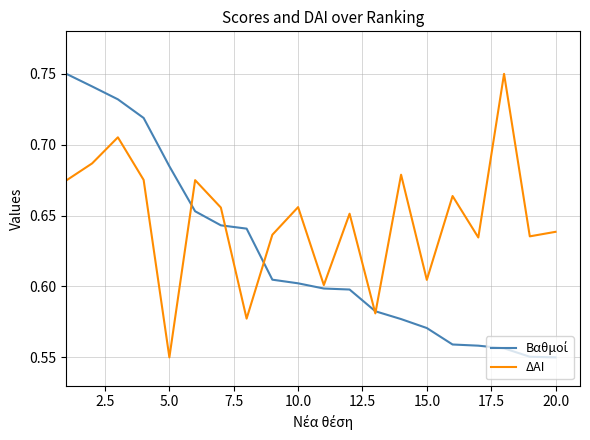

Reading left to right, what are all the values shown in this chart?

Βαθμοί: 0.8	0.7	0.7	0.7	0.7	0.7	0.6	0.6	0.6	0.6	0.6	0.6	0.6	0.6	0.6	0.6	0.6	0.6	0.6	0.6
ΔΑΙ: 0.7	0.7	0.7	0.7	0.6	0.7	0.7	0.6	0.6	0.7	0.6	0.7	0.6	0.7	0.6	0.7	0.6	0.8	0.6	0.6